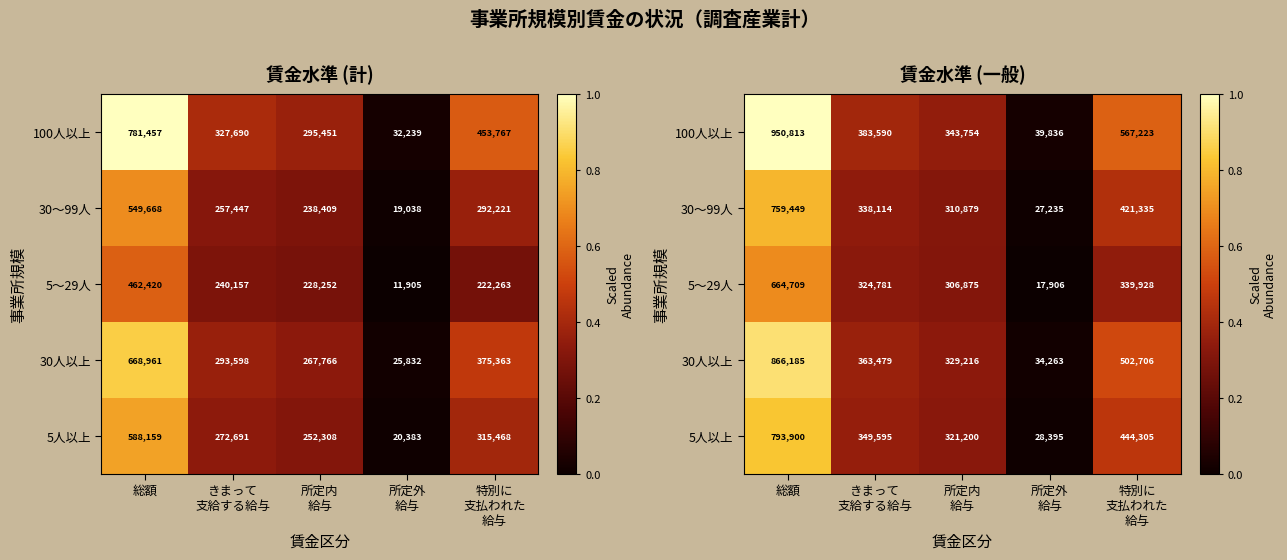

True or false: 100人以上 has a value of 0.6 at 特別に 支払われた 給与.

True